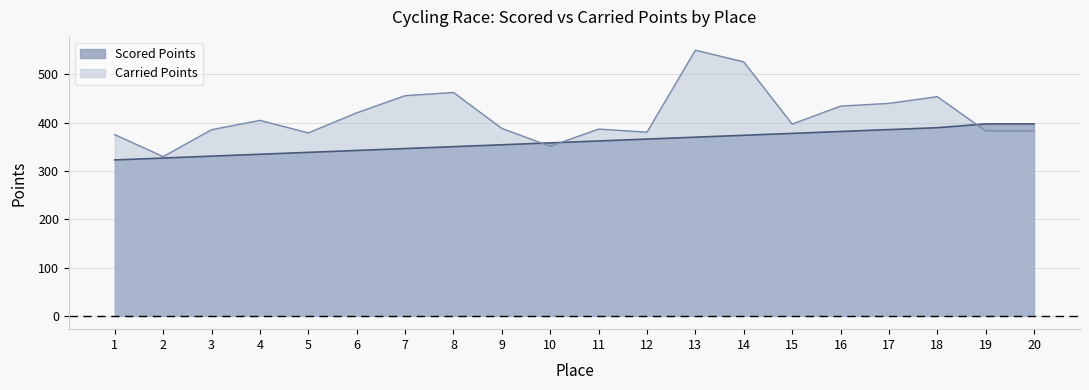

Reading left to right, what are all the values shown in this chart?

Scored Points: 322.8	326.7	330.6	334.6	338.5	342.4	346.3	350.3	354.2	358.1	362.1	366.0	369.9	373.8	377.8	381.7	385.6	389.5	397.4	397.4
Carried Points: 375.1	329.7	385.4	404.7	378.8	420.3	455.9	462.5	388.0	351.1	386.7	380.3	550.0	525.8	397.0	434.2	439.9	453.8	382.8	382.8